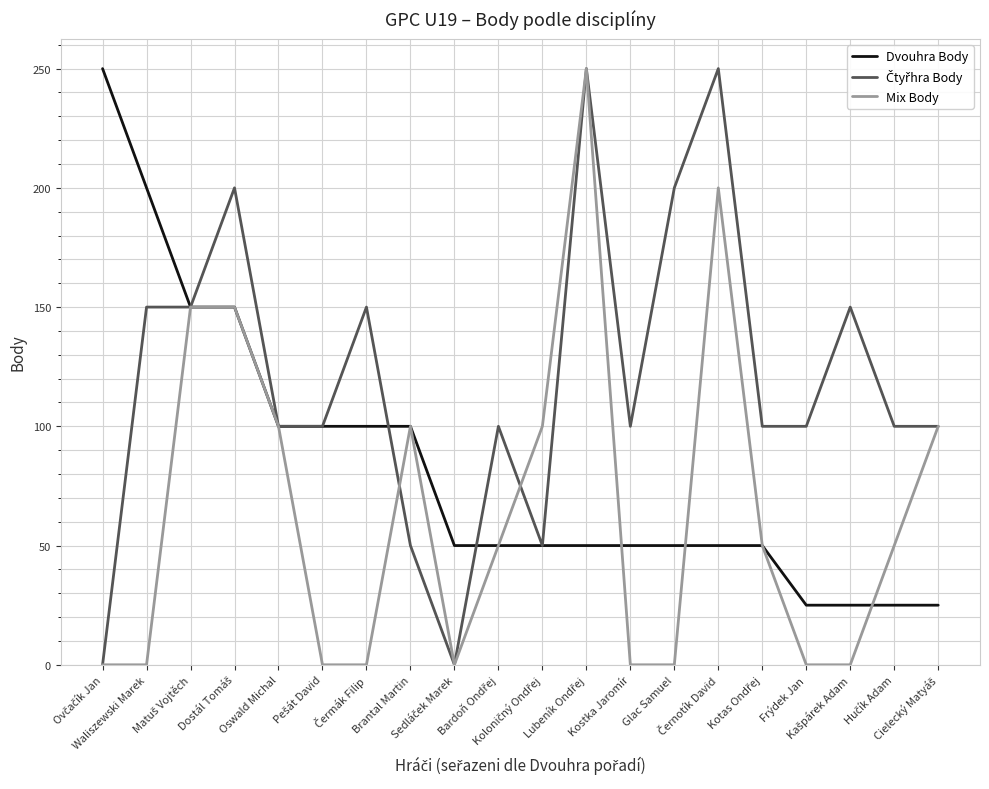

How many lines are shown in the chart?

3